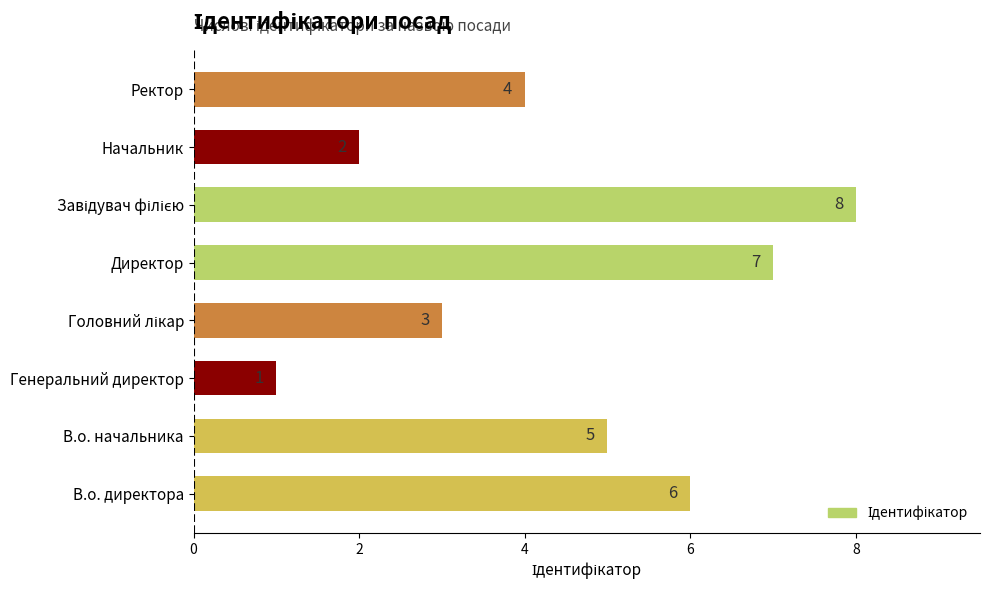

Reading bottom to top, transcribe all the data shown in this chart.

6	5	1	3	7	8	2	4